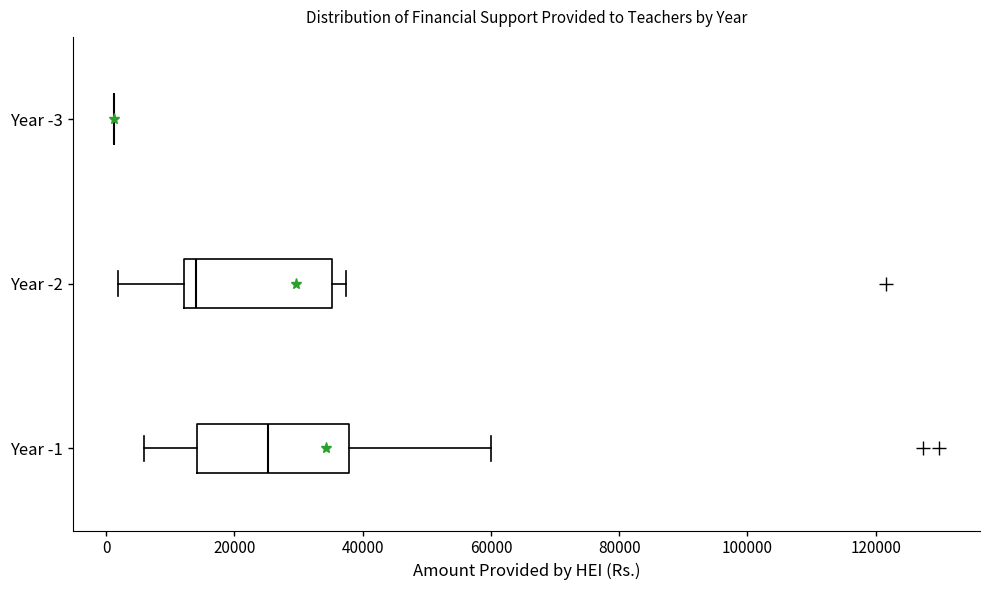

Where does the right whisker of the box for Year -1 end on the x-axis? The values are not printed on the chart, so give them approximately, as read against the axis.

60000